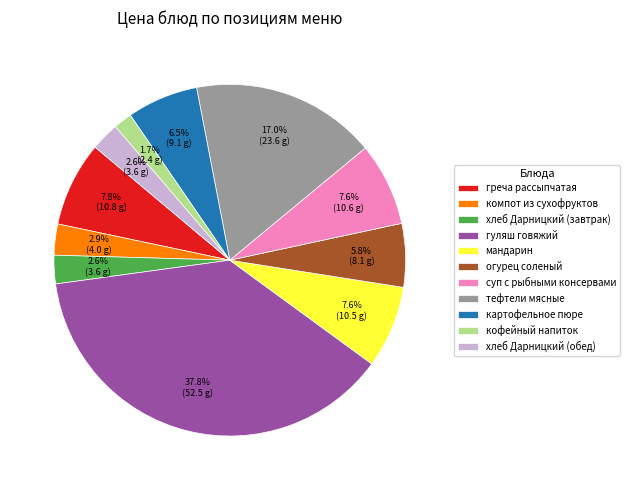

Combined, do мандарин and хлеб Дарницкий (обед) account for over 50%?

No